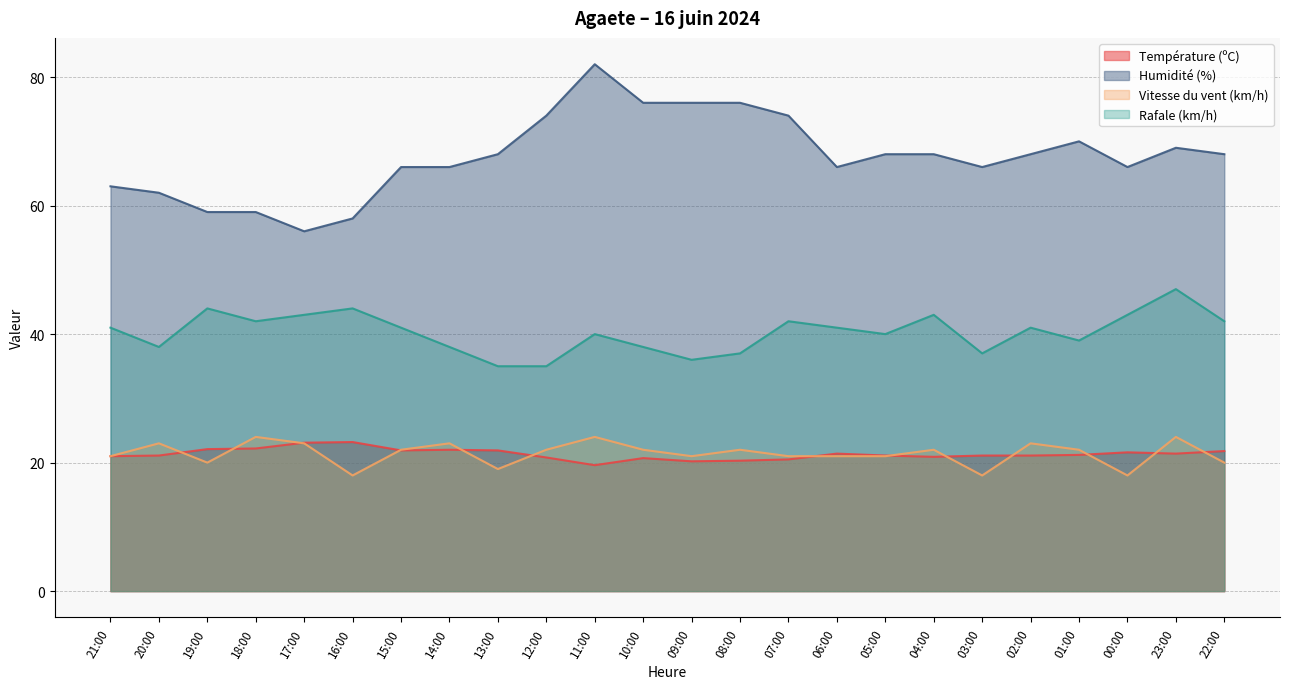

True or false: Humidité (%) and Vitesse du vent (km/h) cross at least once.

False